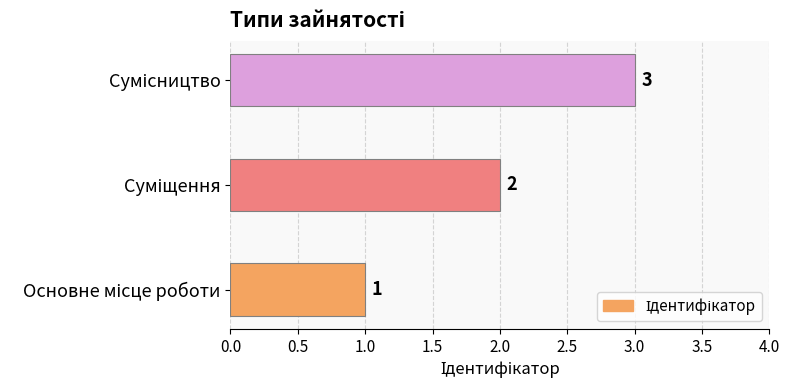

What is the maximum value shown in the chart?

3